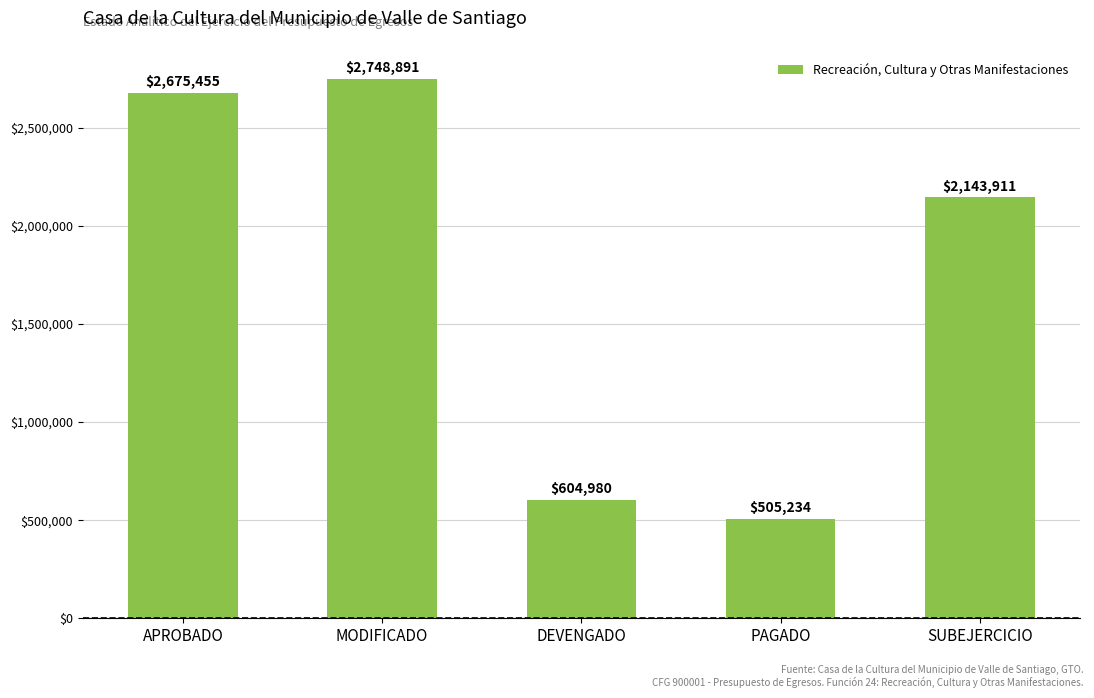

What is the value of the 2nd bar from the left?

2748891.5